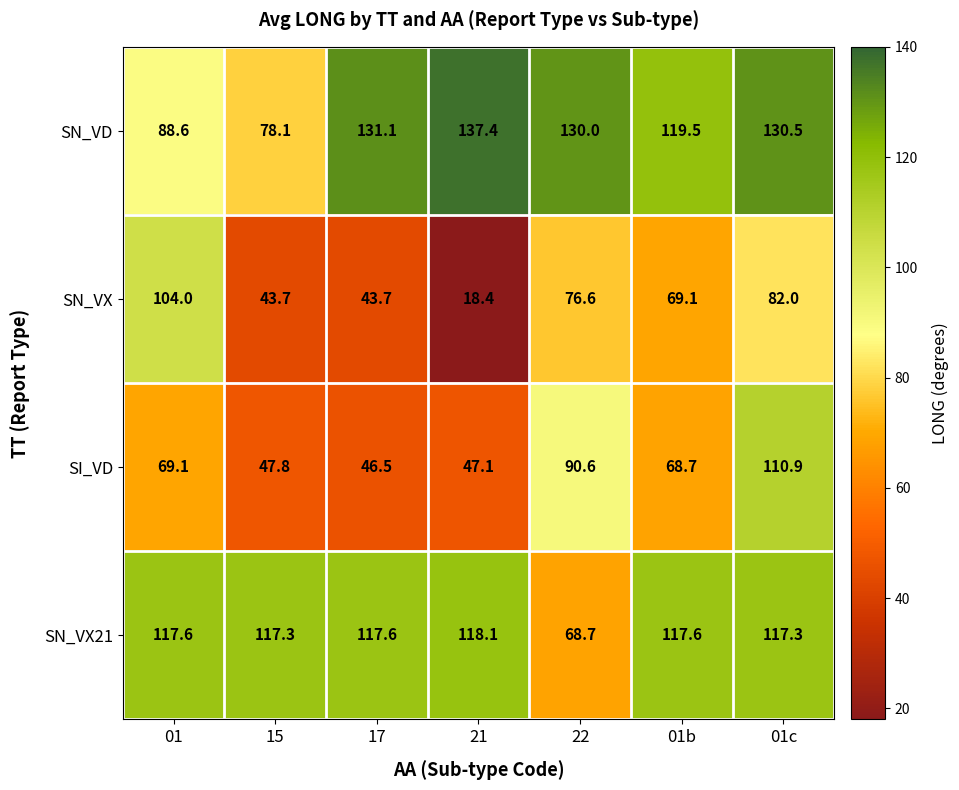

Rank the series by their maximum value, from highest to lowest.

SN_VD, SN_VX21, SI_VD, SN_VX